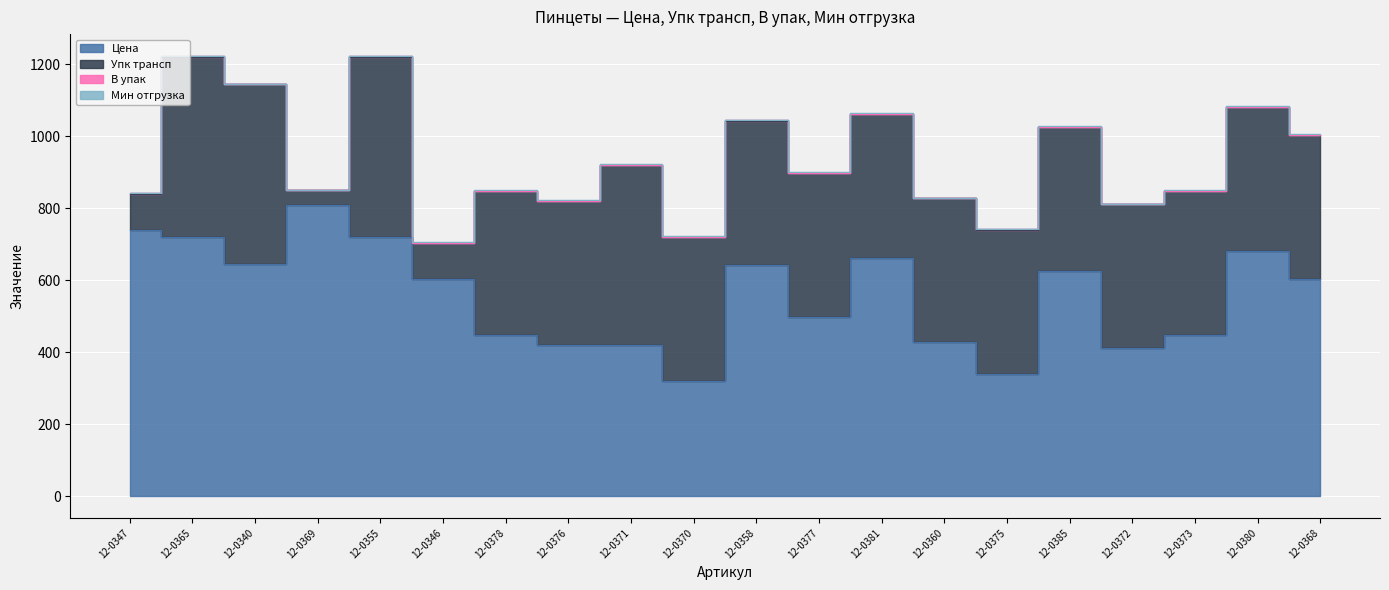

What is the label of the 3rd point from the right?

12-0373